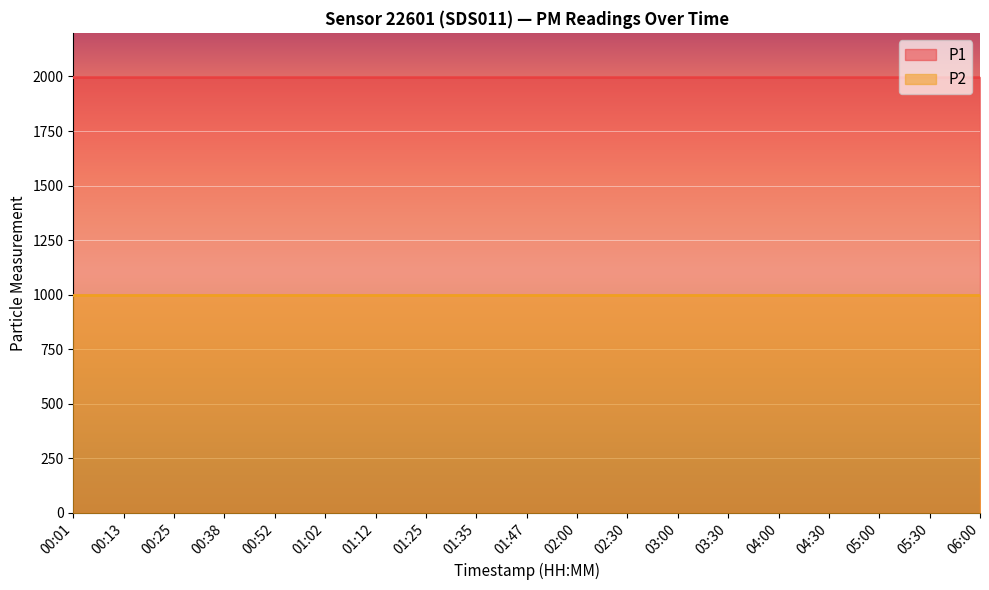

Is the value of P2 at 00:01 greater than the value of P1 at 01:47?

No